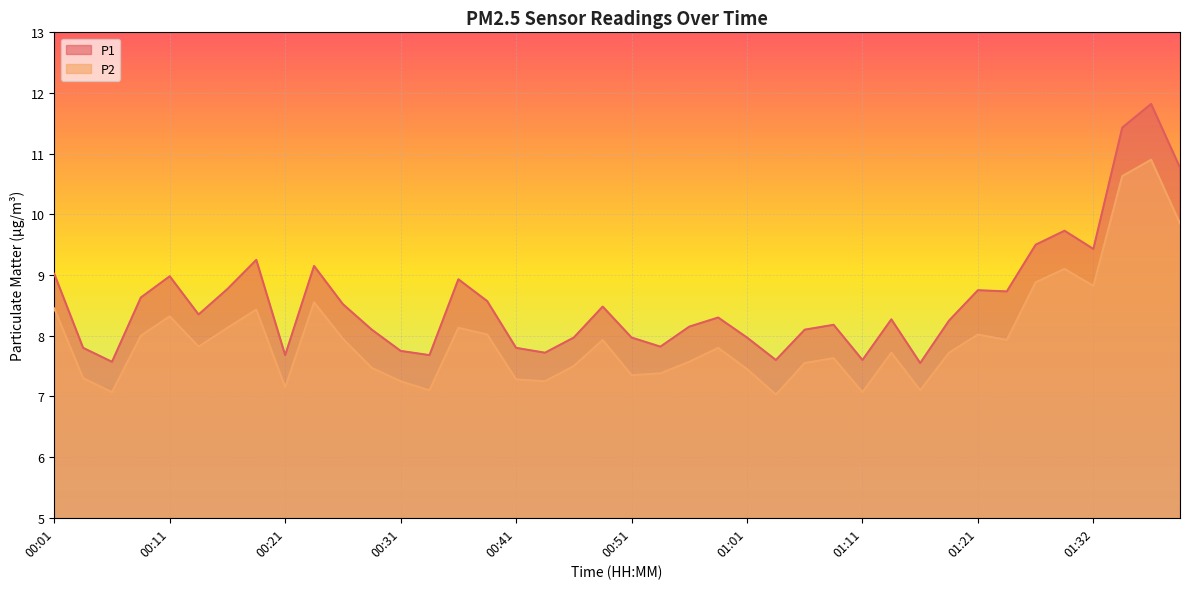

In P1, how many points are lower than both neighbors (excluding endpoints)?

11